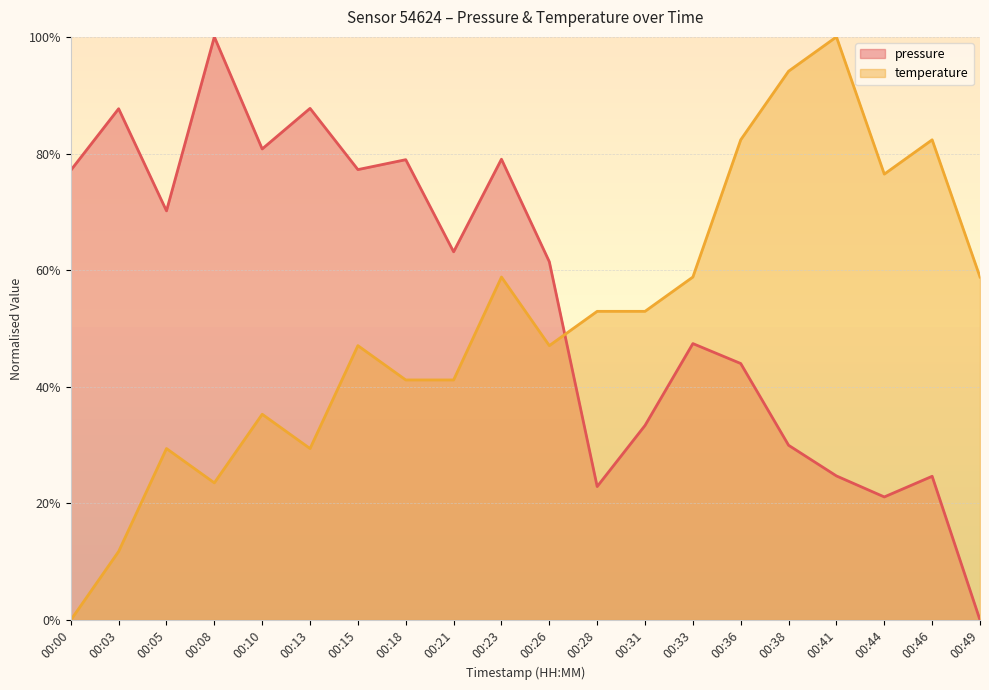

Is it true that pressure equals 126.0 at 00:05?

False